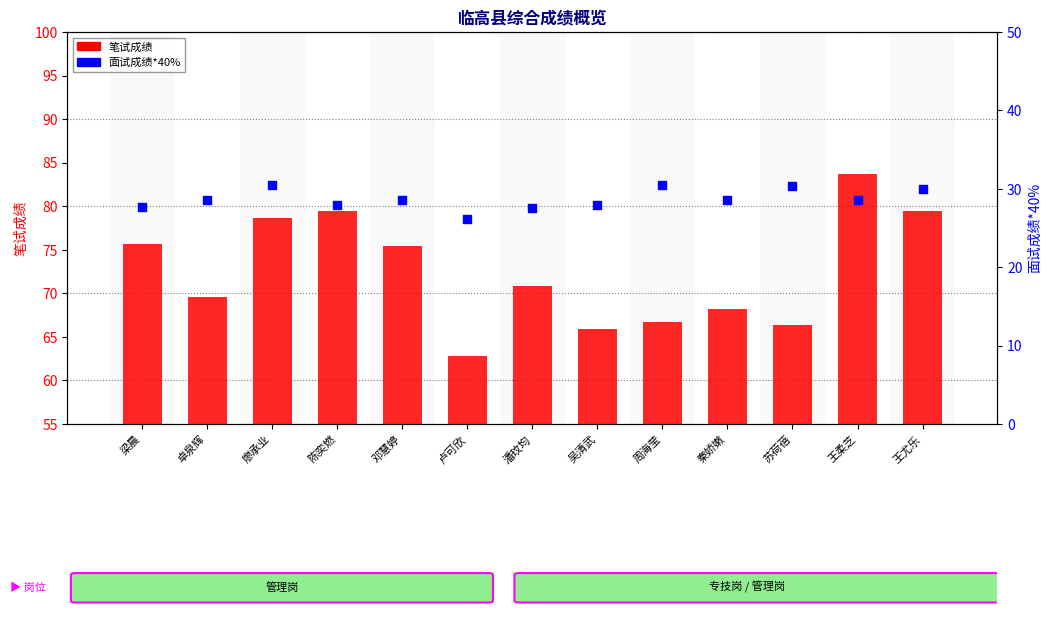

Which series contains the highest Y value?

笔试成绩